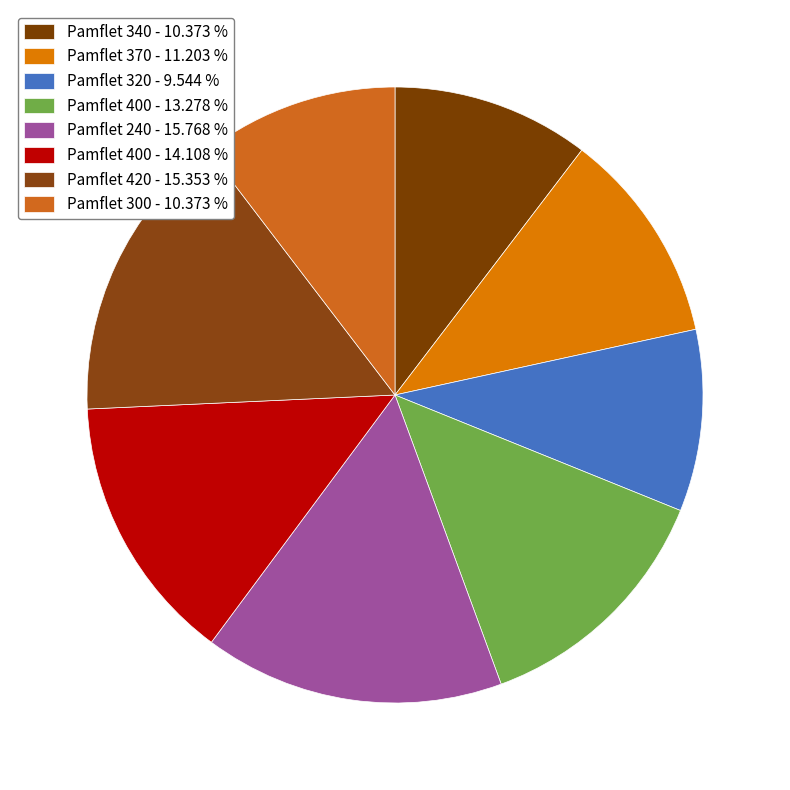

How many segments does this pie chart have?

8